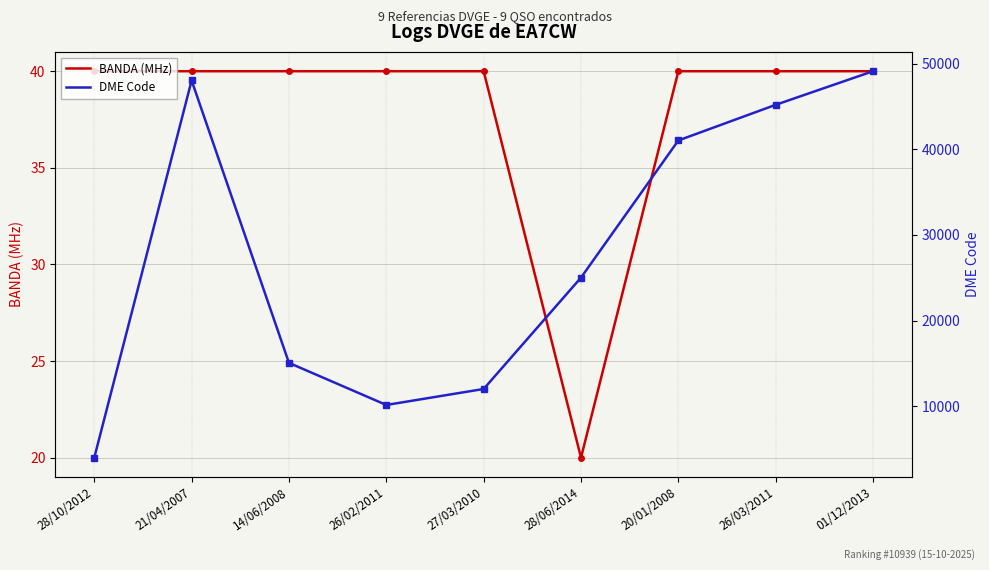

Rank the series at 27/03/2010 from highest to lowest value.

DME Code, BANDA (MHz)